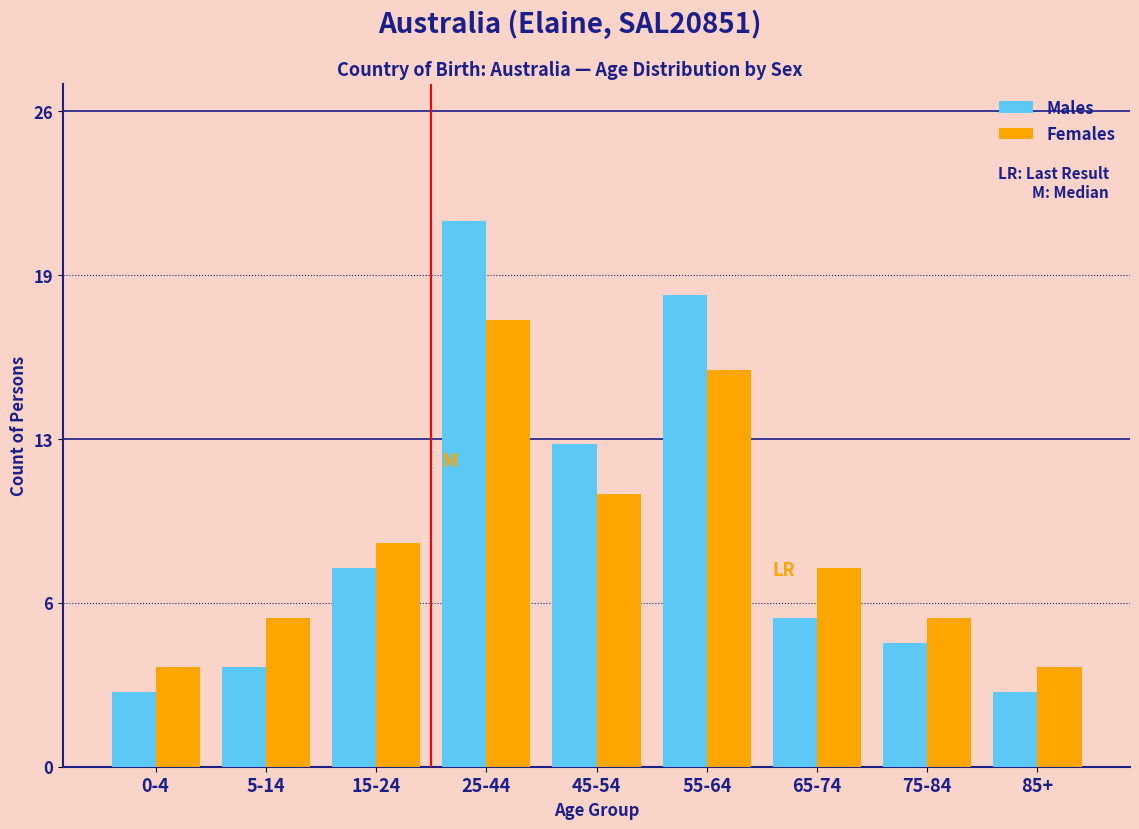

Are the bars grouped side by side (vs. stacked)?

Yes